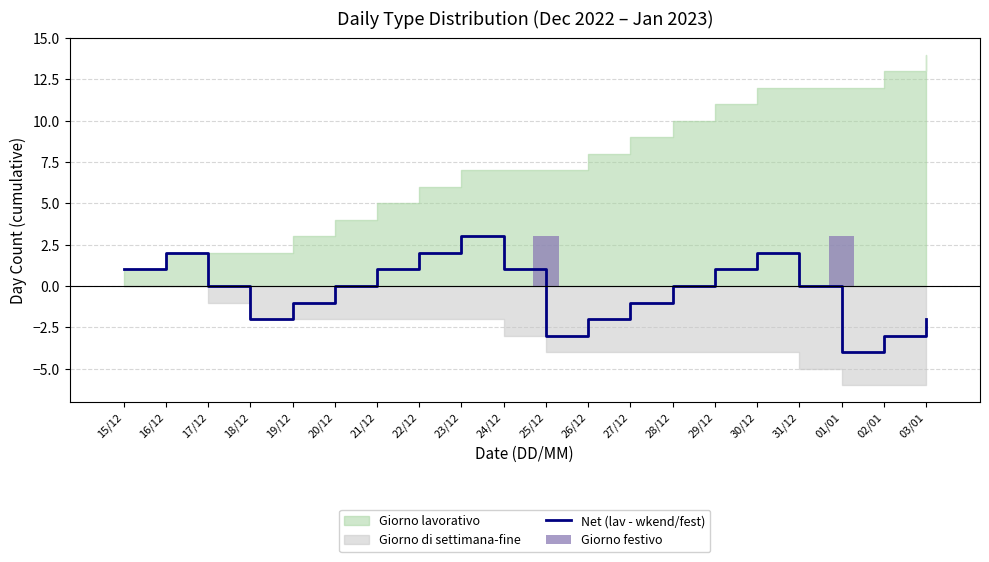

Which series has the largest total across all categories?

Giorno festivo